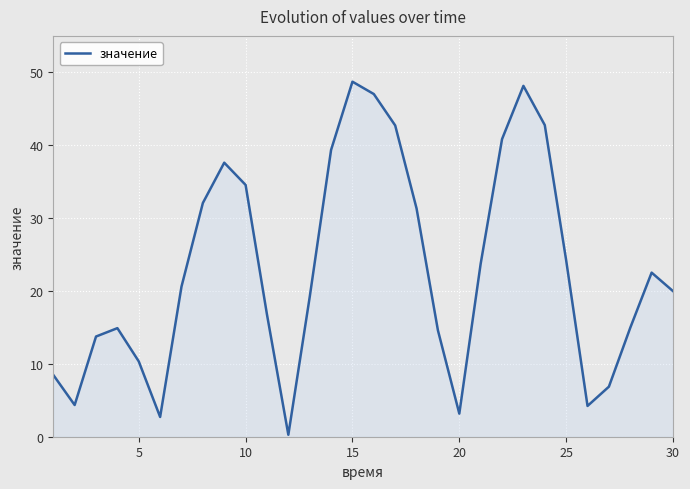

What is the minimum value shown in the chart?

0.3